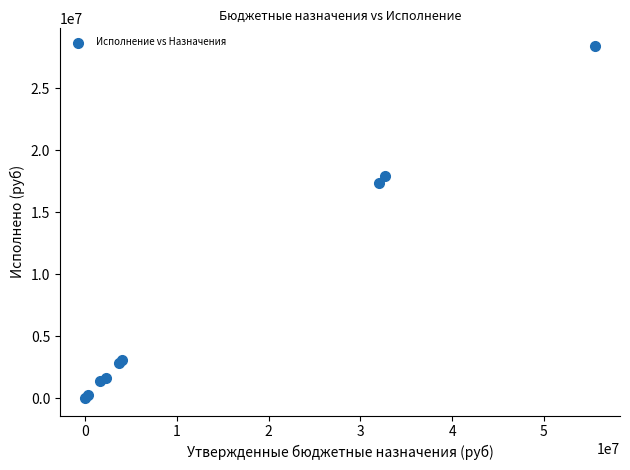

What Y value in the scatter plot is closest to 14212007?

17360790.5